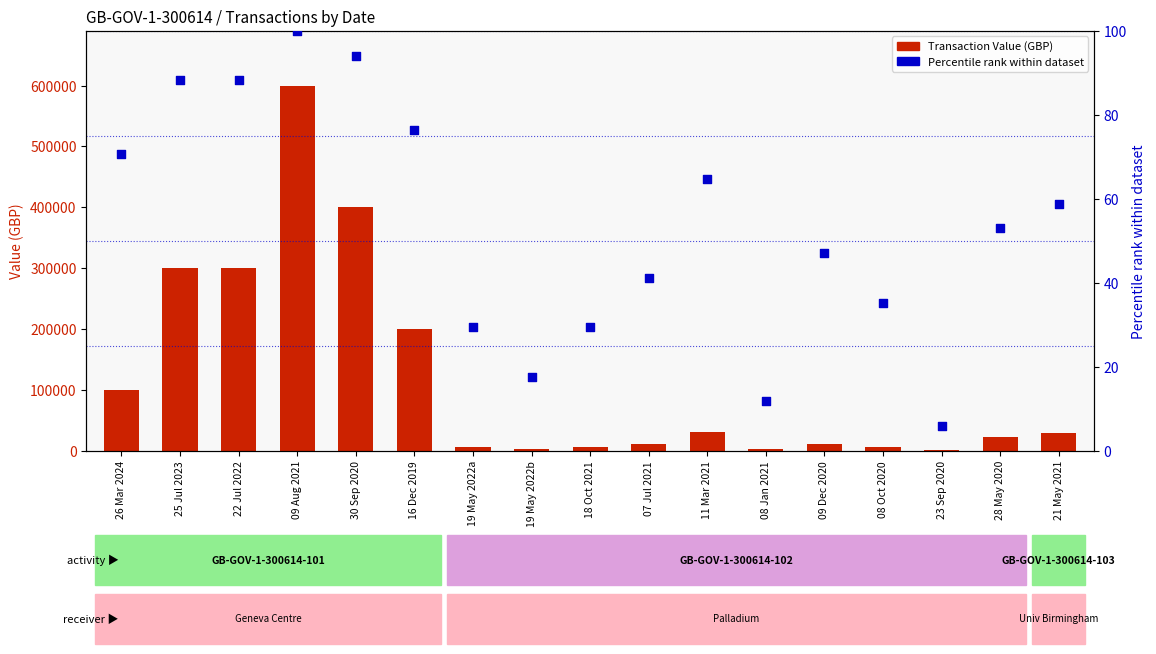

Which series has the largest Y range (max minus min)?

Transaction Value (GBP)